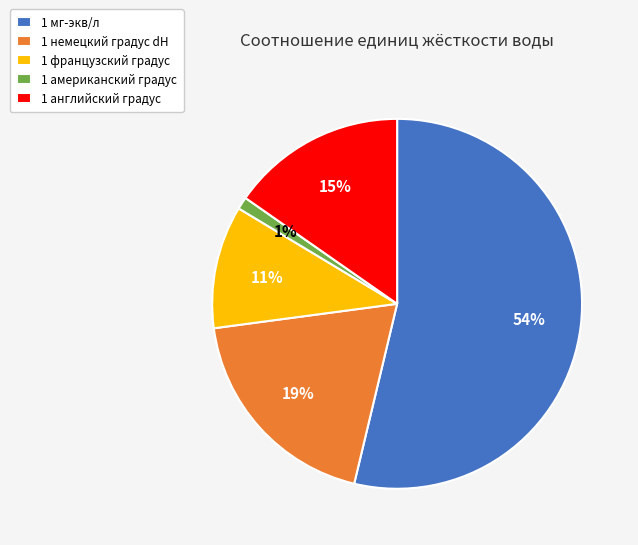

Between 1 немецкий градус dH and 1 французский градус, which is larger?

1 немецкий градус dH